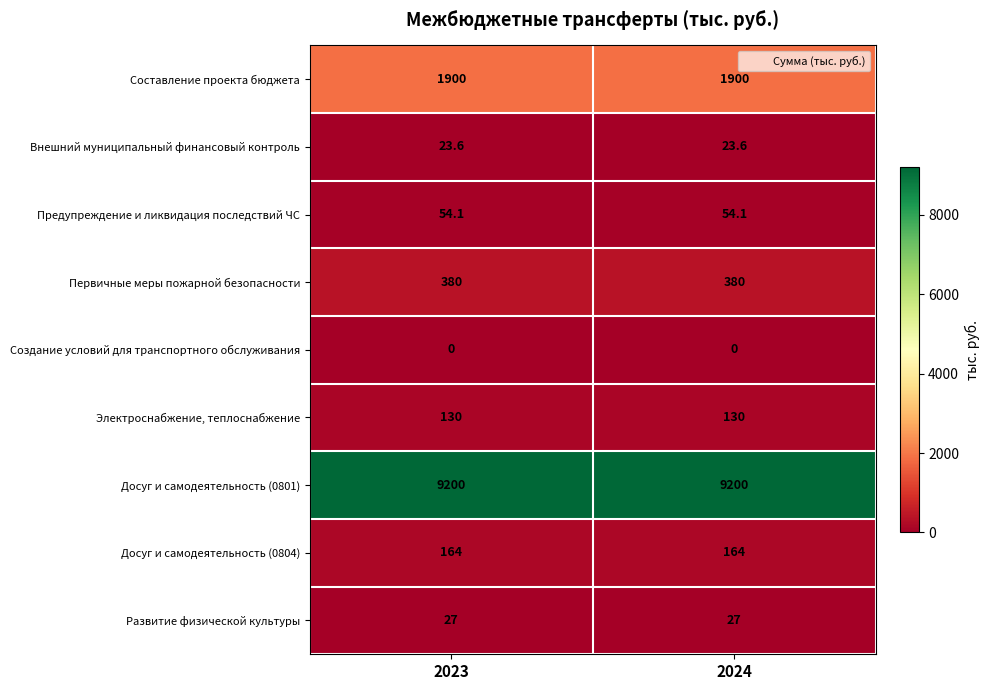

What is the lowest value of the Досуг и самодеятельность (0801) series?

9200.0